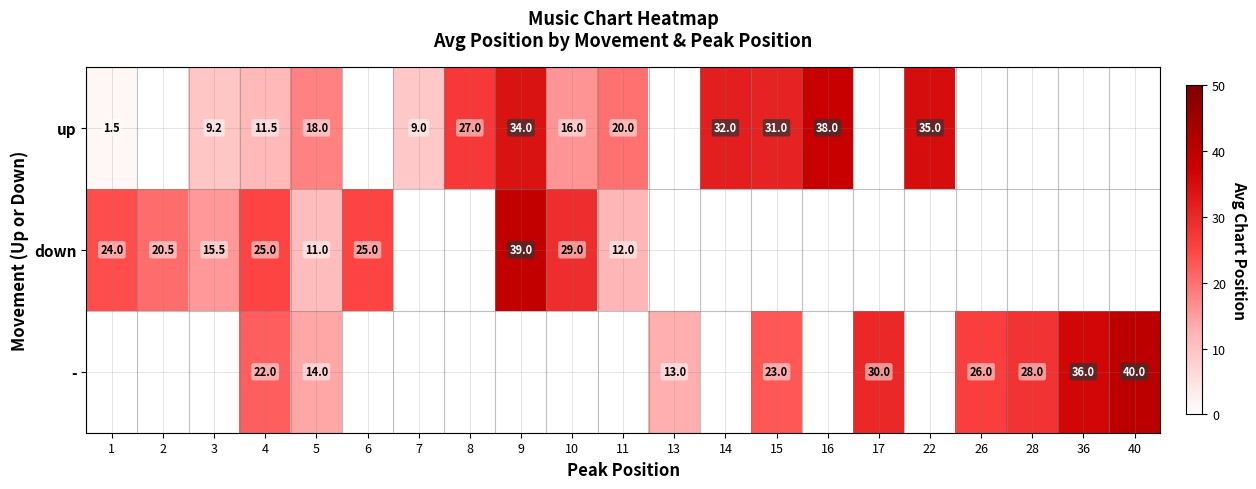

Count the number of categories in the chart.

21